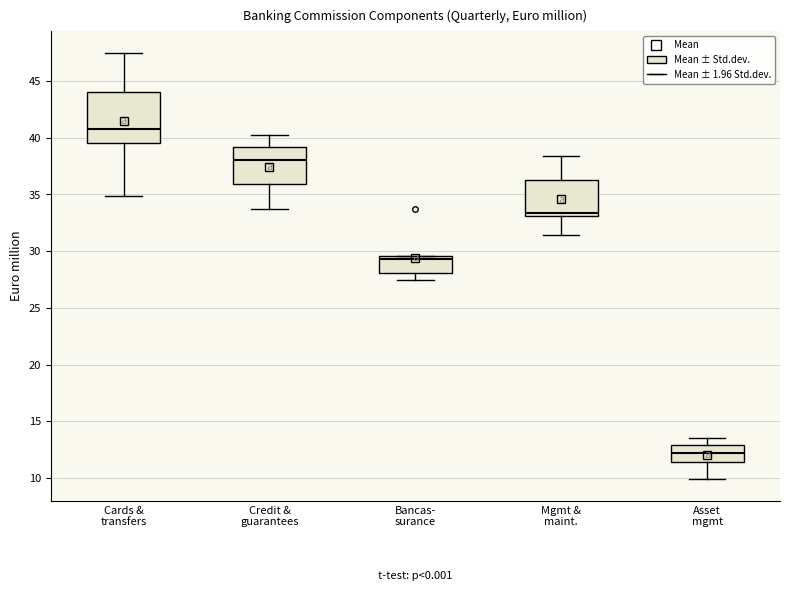

Where does the upper whisker of the box for Credit & guarantees end on the y-axis? The values are not printed on the chart, so give them approximately, as read against the axis.

40.0